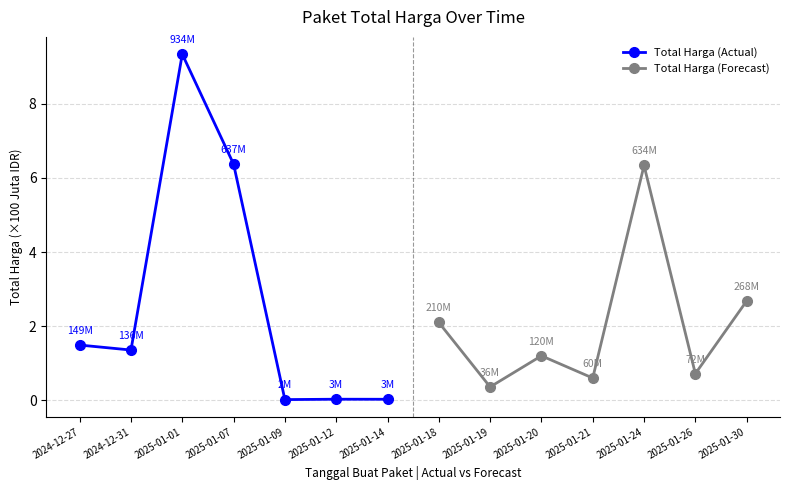

Where does the Total Harga (Actual) series first go above 1?

2024-12-27